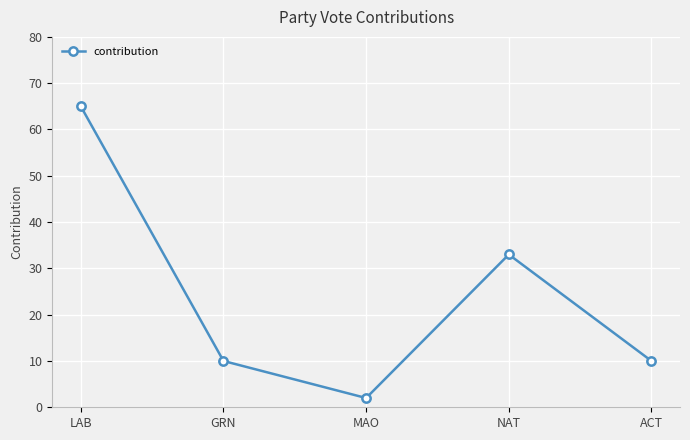

Where is the first local maximum?

NAT